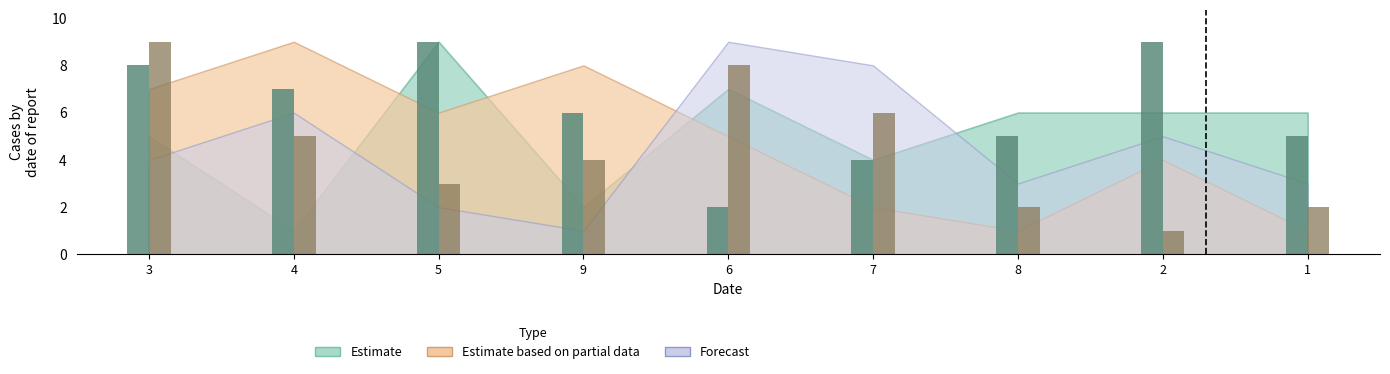

What is the total value across all series at 2?

10